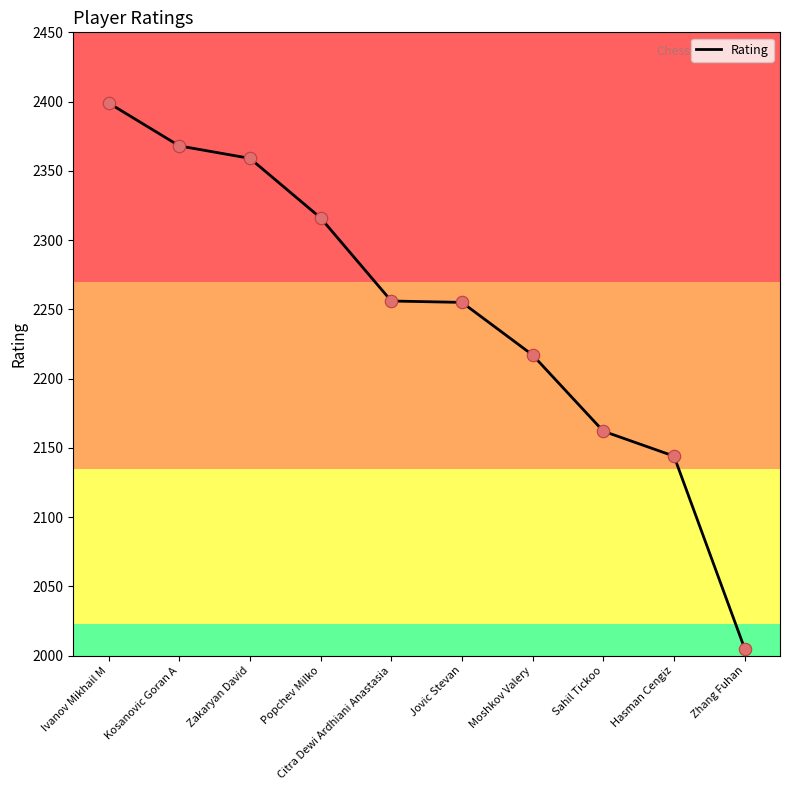

What is the change in value from Popchev Milko to Jovic Stevan?

-61